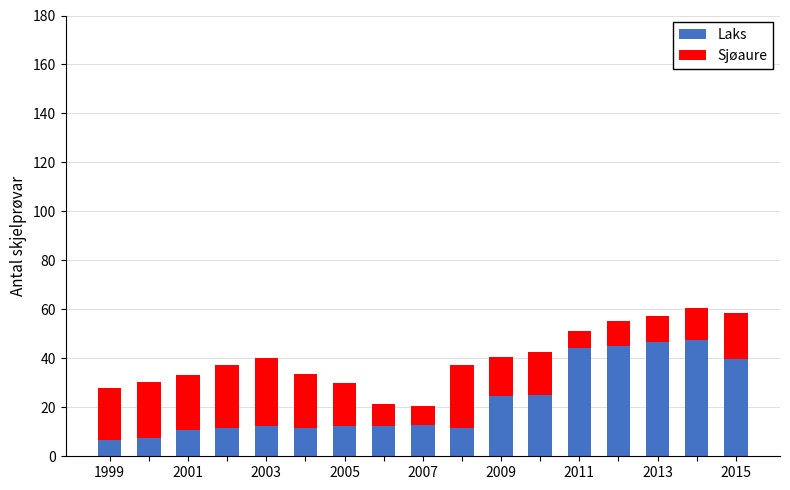

What is the highest value of the Laks series?

47.5